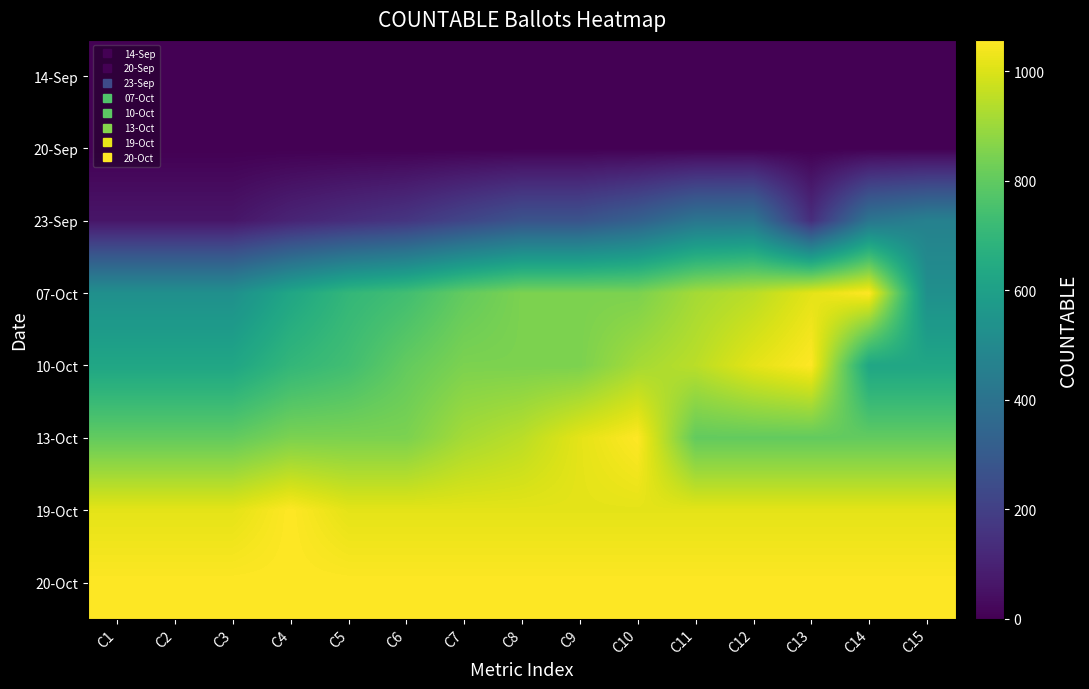

Reading left to right, what are all the values shown in this chart?

14-Sep: C1=0	C2=0	C3=0	C4=0	C5=0	C6=0	C7=0	C8=0	C9=0	C10=0	C11=0	C12=0	C13=0	C14=0	C15=0
20-Sep: C1=0	C2=0	C3=0	C4=0	C5=0	C6=0	C7=0	C8=0	C9=0	C10=0	C11=0	C12=0	C13=0	C14=0	C15=0
23-Sep: C1=62	C2=62	C3=62	C4=107	C5=138	C6=165	C7=220	C8=272	C9=272	C10=325	C11=413	C12=419	C13=138	C14=413	C15=463
07-Oct: C1=529	C2=529	C3=529	C4=626	C5=700	C6=736	C7=804	C8=848	C9=848	C10=848	C11=914	C12=947	C13=1014	C14=1057	C15=529
10-Oct: C1=626	C2=626	C3=626	C4=700	C5=736	C6=804	C7=848	C8=848	C9=848	C10=914	C11=947	C12=1014	C13=1057	C14=626	C15=626
13-Oct: C1=804	C2=804	C3=804	C4=848	C5=848	C6=848	C7=914	C8=947	C9=1014	C10=1057	C11=804	C12=804	C13=804	C14=804	C15=804
19-Oct: C1=1014	C2=1014	C3=1014	C4=1057	C5=1014	C6=1014	C7=1014	C8=1014	C9=1014	C10=1014	C11=1014	C12=1014	C13=1014	C14=1014	C15=1014
20-Oct: C1=1057	C2=1057	C3=1057	C4=1057	C5=1057	C6=1057	C7=1057	C8=1057	C9=1057	C10=1057	C11=1057	C12=1057	C13=1057	C14=1057	C15=1057